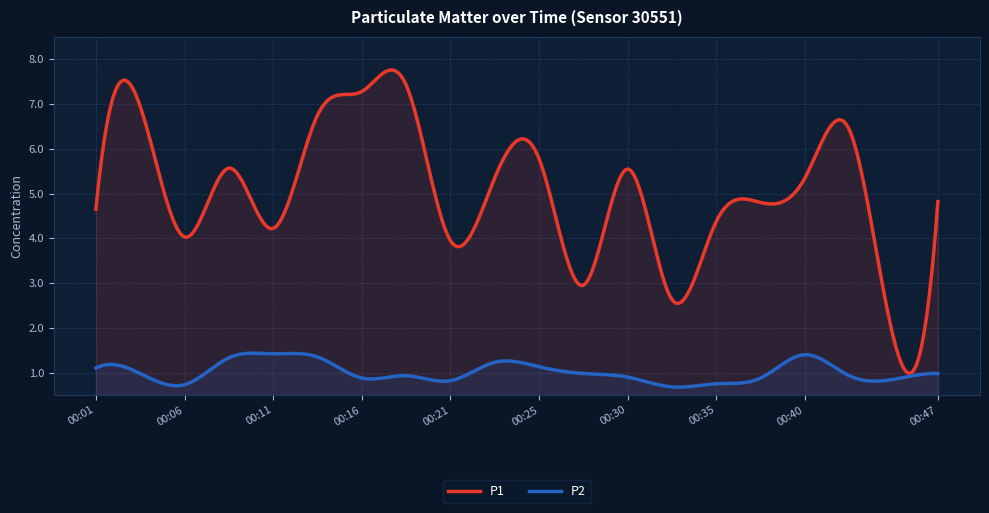

Does the chart have visible grid lines?

Yes